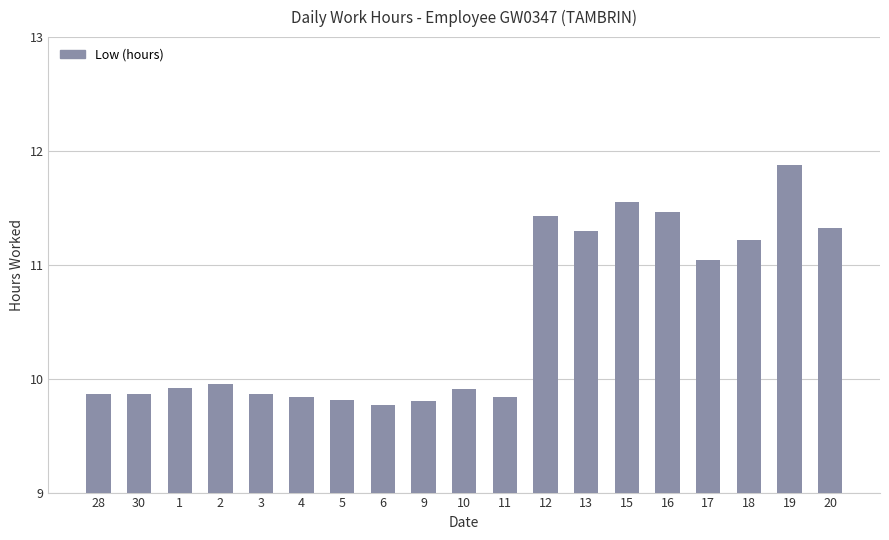

What is the average value?

10.5